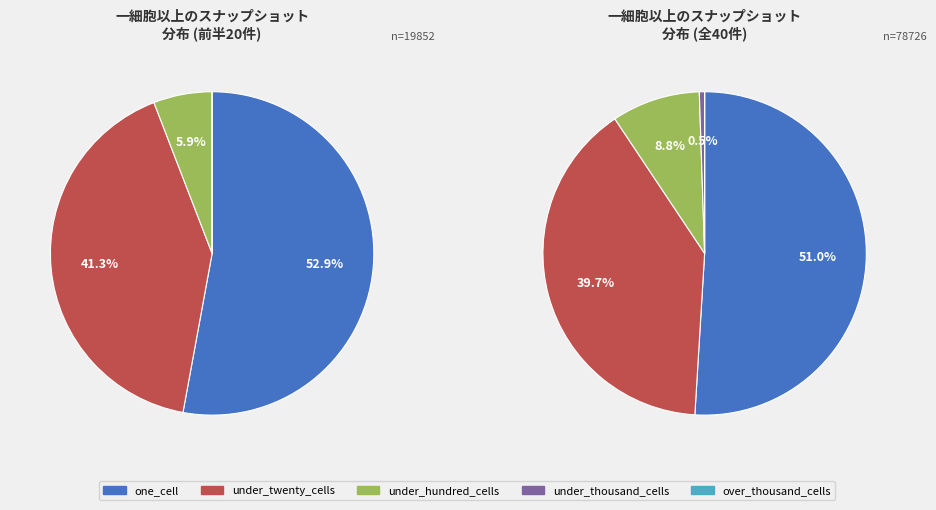

Does 36 account for over 50% of the chart?

No